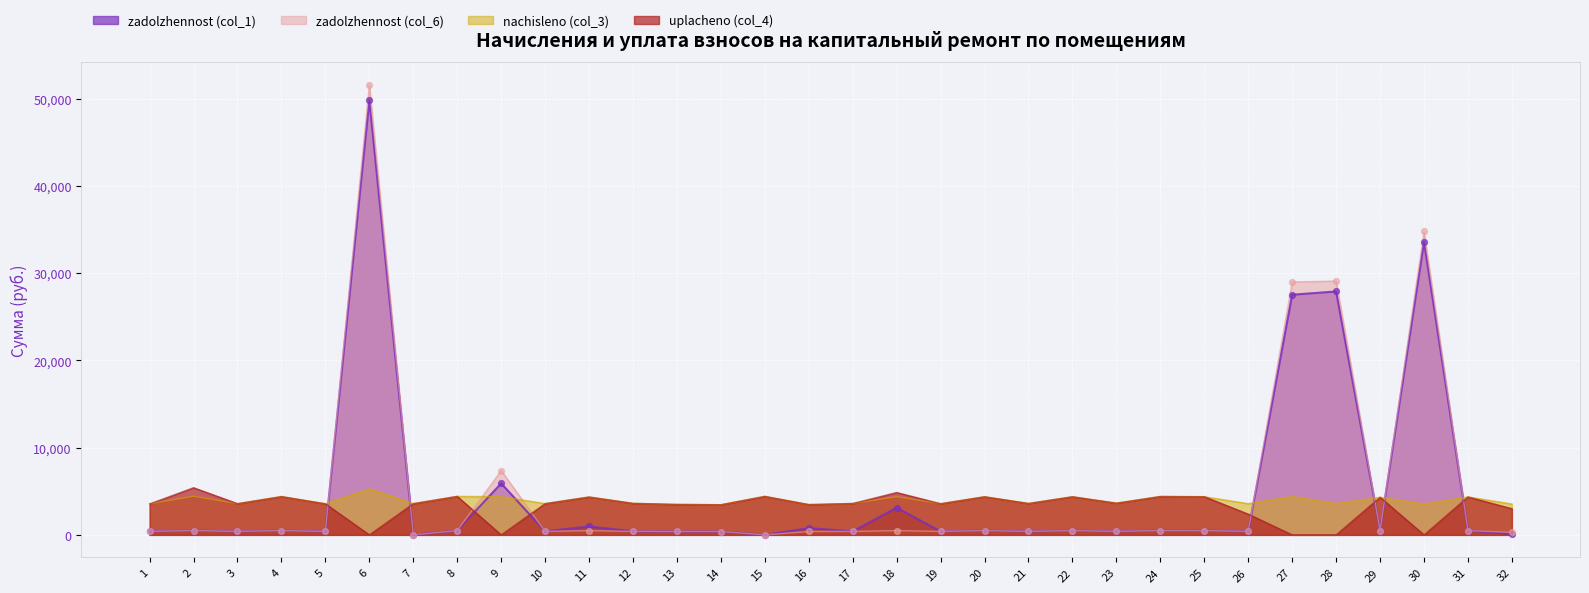

Is the value of zadolzhennost (col_1) at 25 greater than the value of nachisleno (col_3) at 10?

No